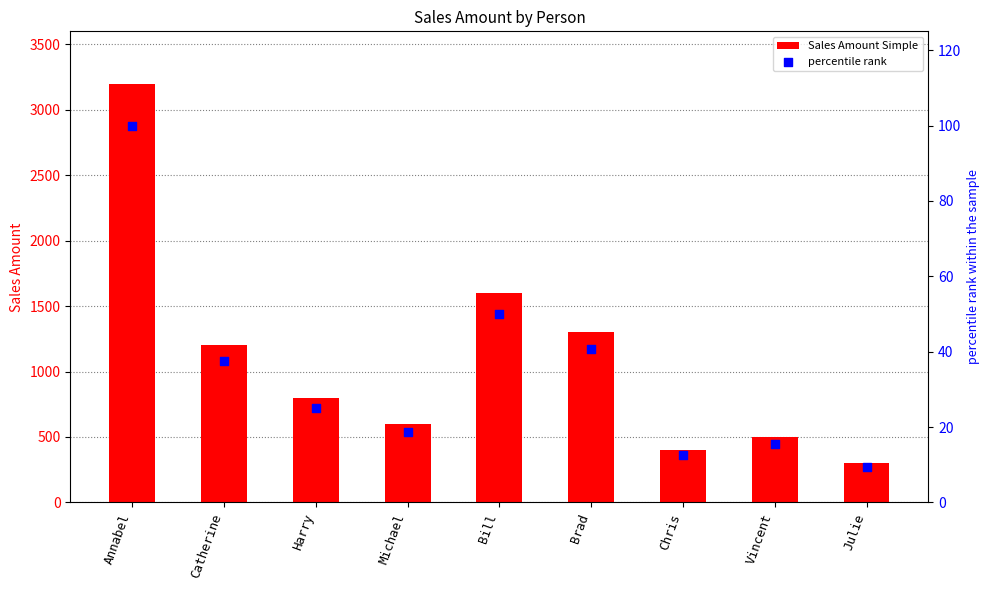

At which category is the sum across all series the highest?

Annabel